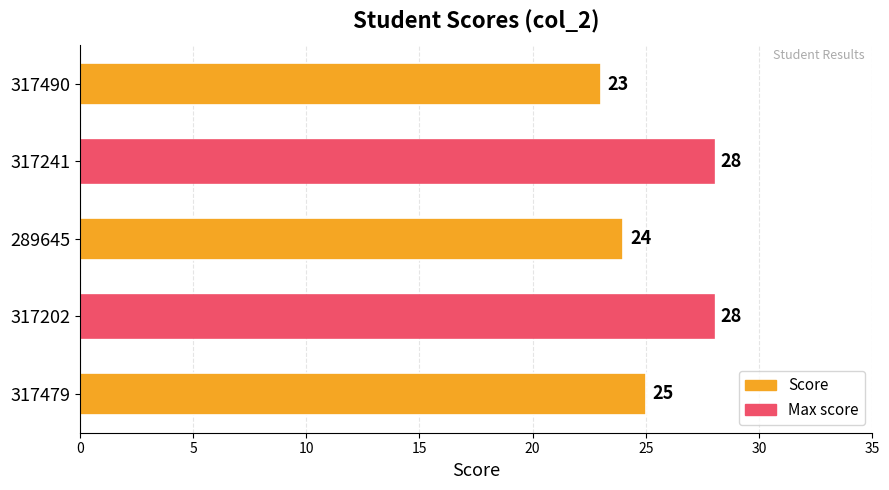

The chart shows a value of 23 at 317490. True or false?

True